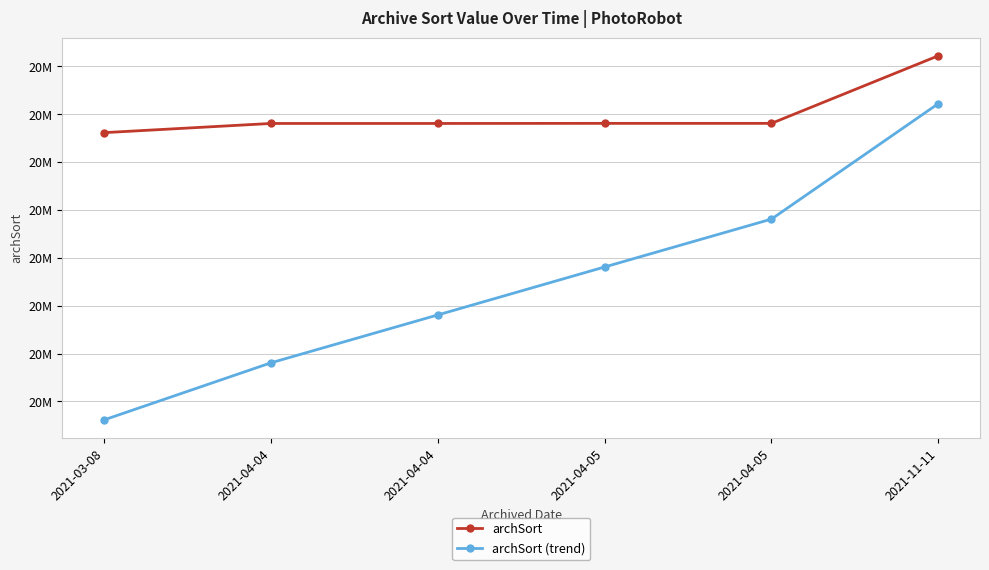

Which has a higher value, 2021-11-11 or 2021-04-05?

2021-11-11